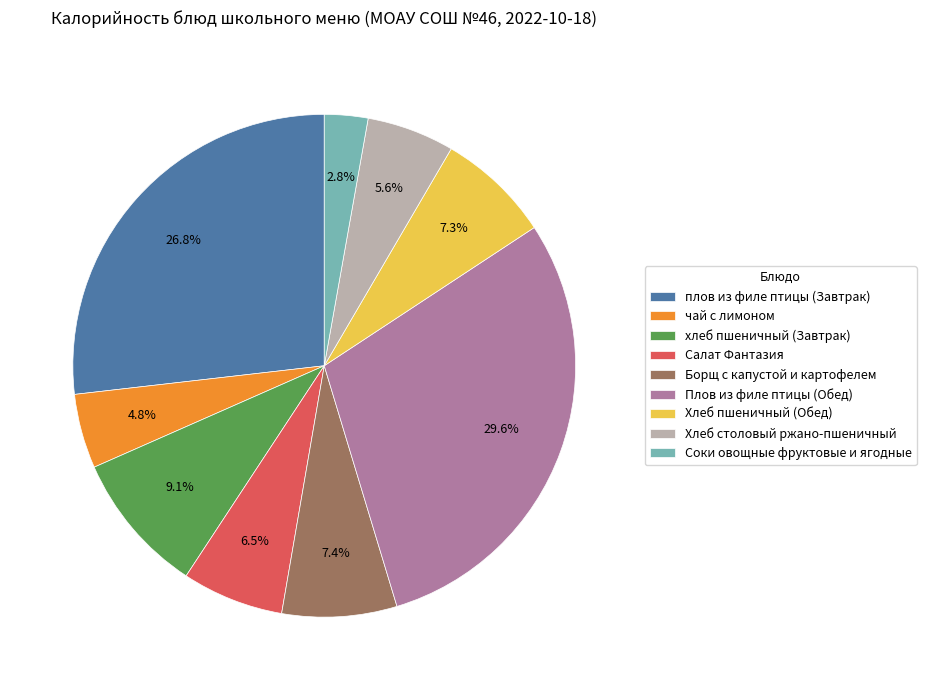

How many slices are in this pie chart?

9